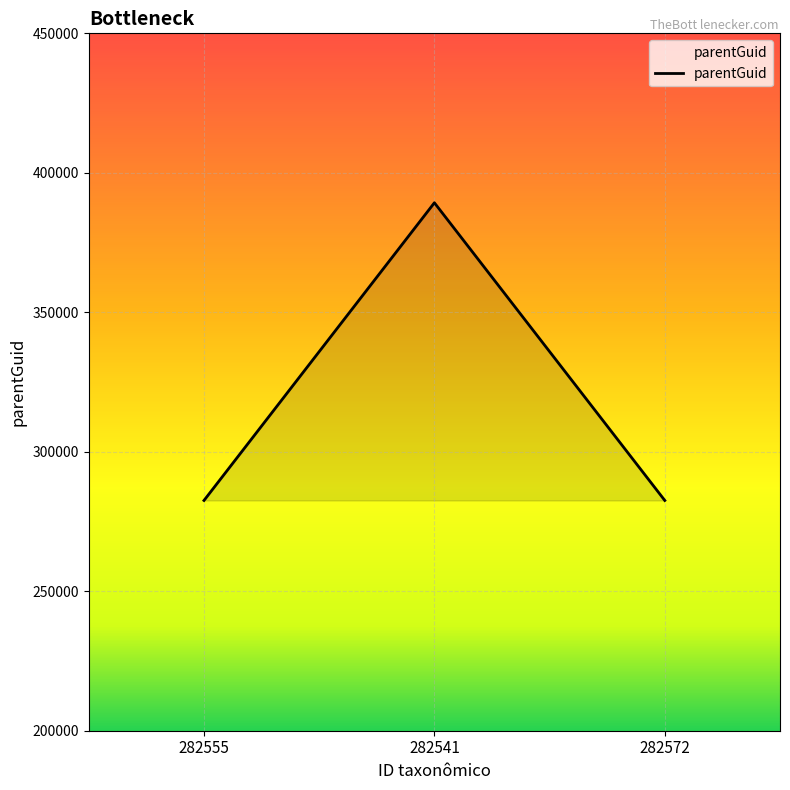

Which category has the highest value across all series?

282541